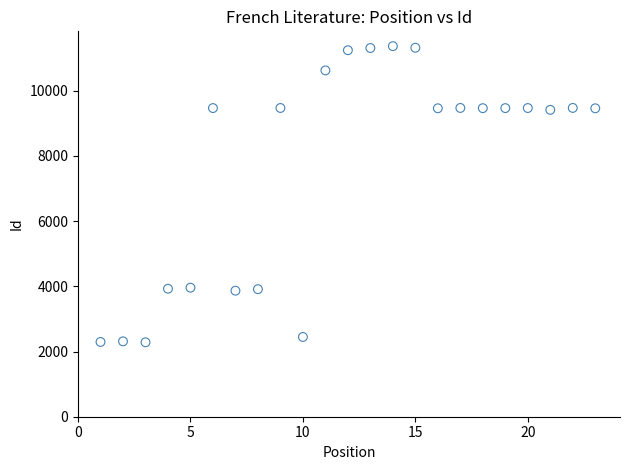

What is the range of X values (max minus min)?

22